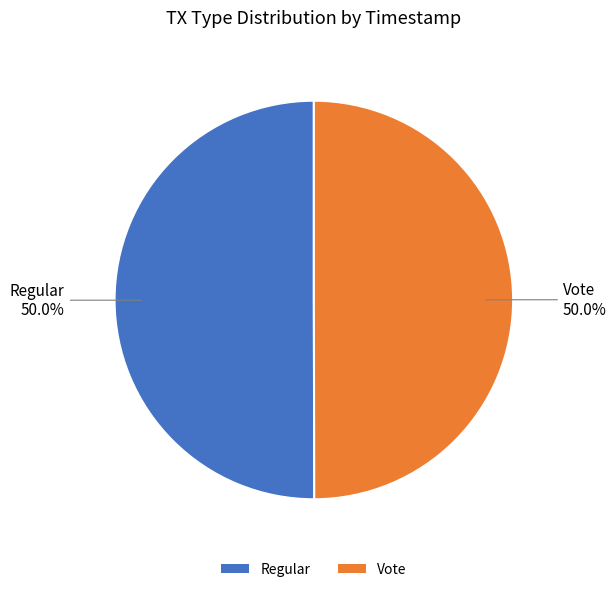

Combined, what portion of the pie is Regular and Vote?

100.0%